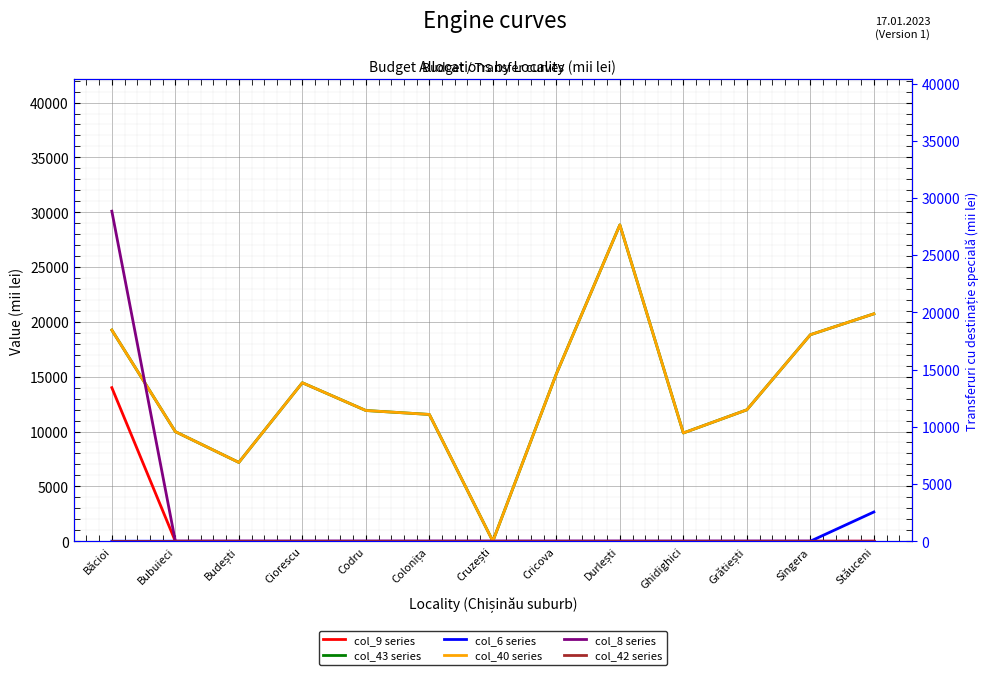

Where is col_40 (transferuri cu destinație specială propuneri) nearest to the value 14422?

Ciorescu